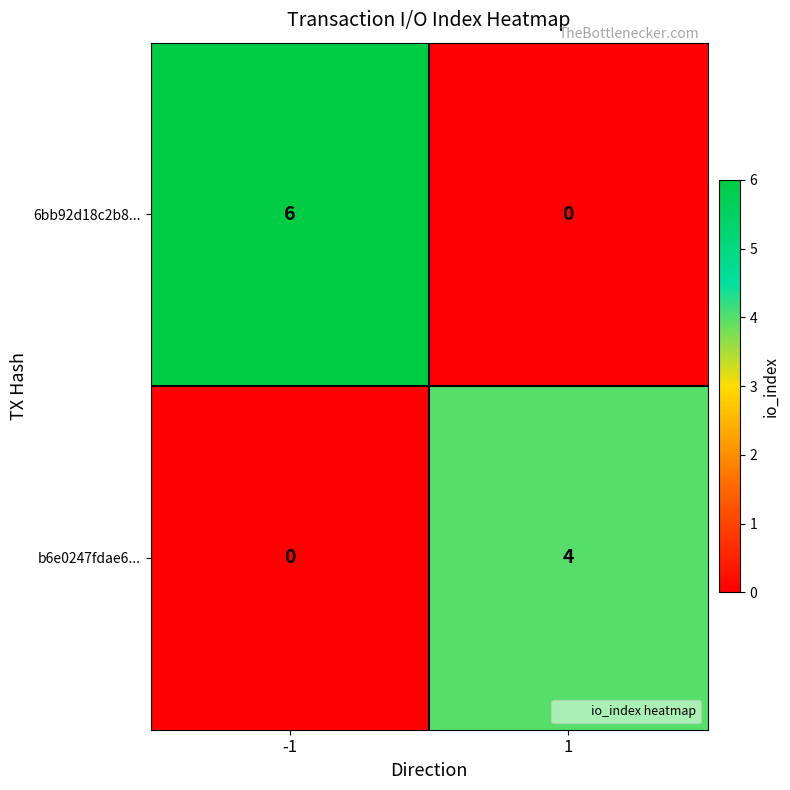

What is the maximum value for b6e0247fdae6...?

4